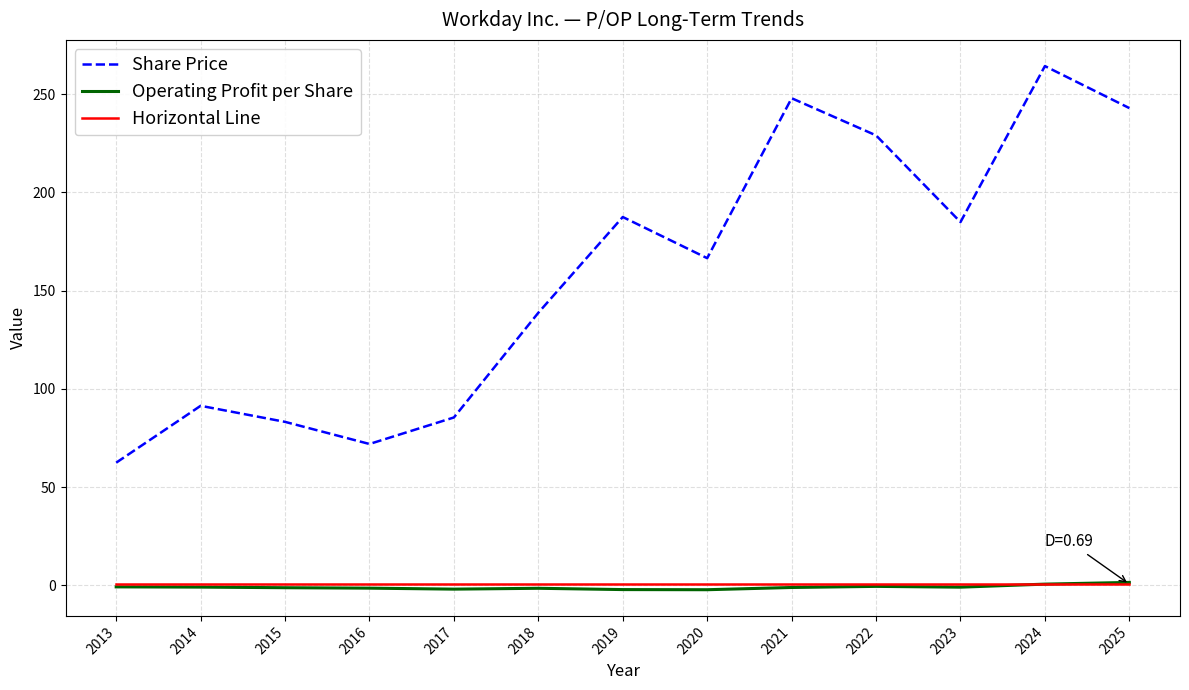

True or false: Horizontal Line and Share Price intersect in this chart.

False